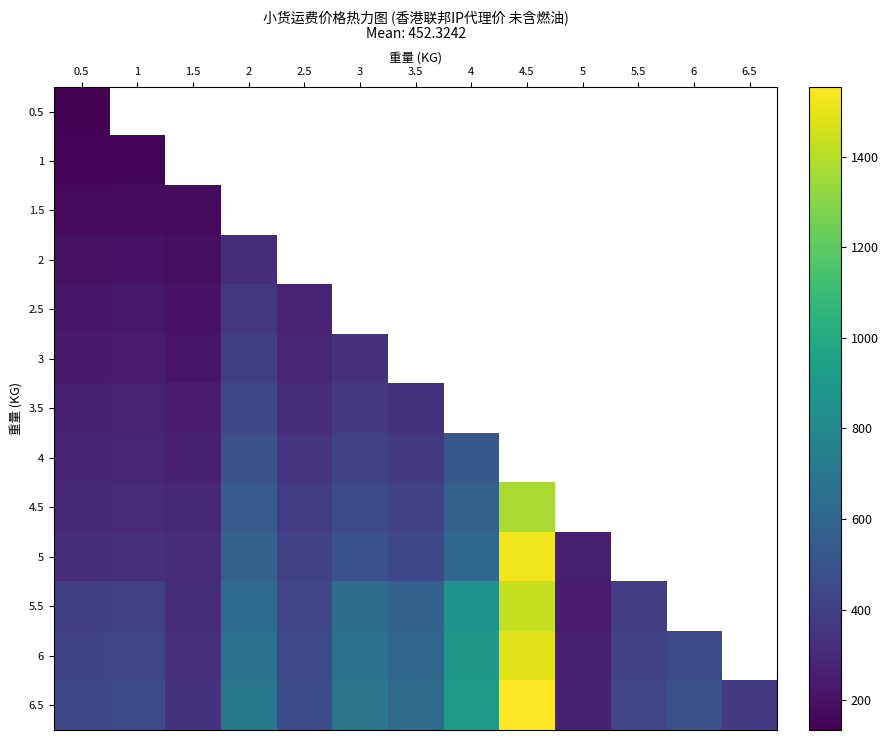

Rank the series by their maximum value, from lowest to highest.

0.5, 1, 1.5, 2, 2.5, 3, 3.5, 4, 4.5, 5.5, 6, 5, 6.5